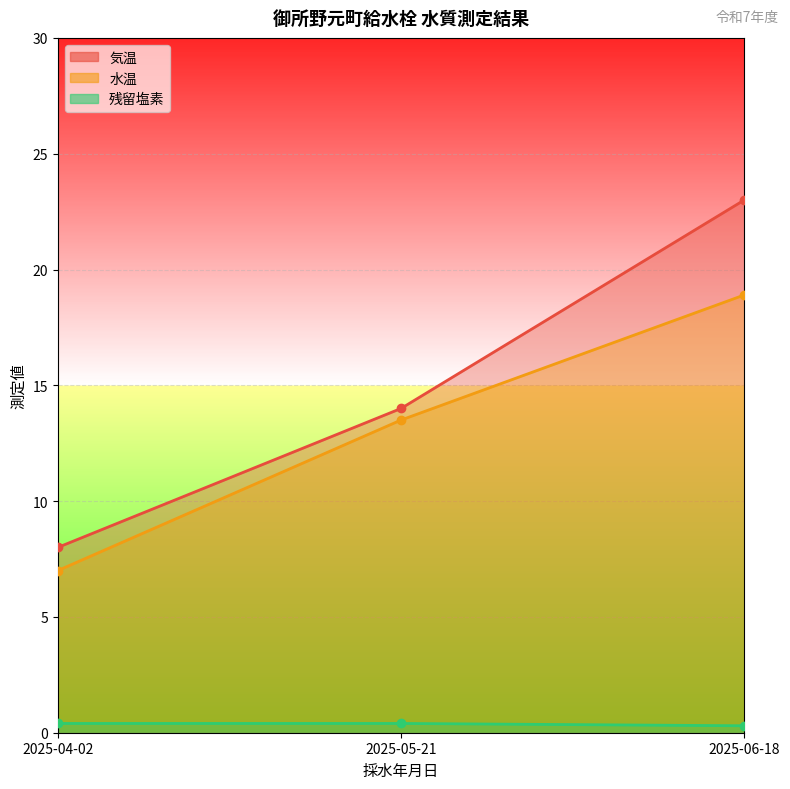

The 気温 series shows 23.0 at 2025-06-18. True or false?

True